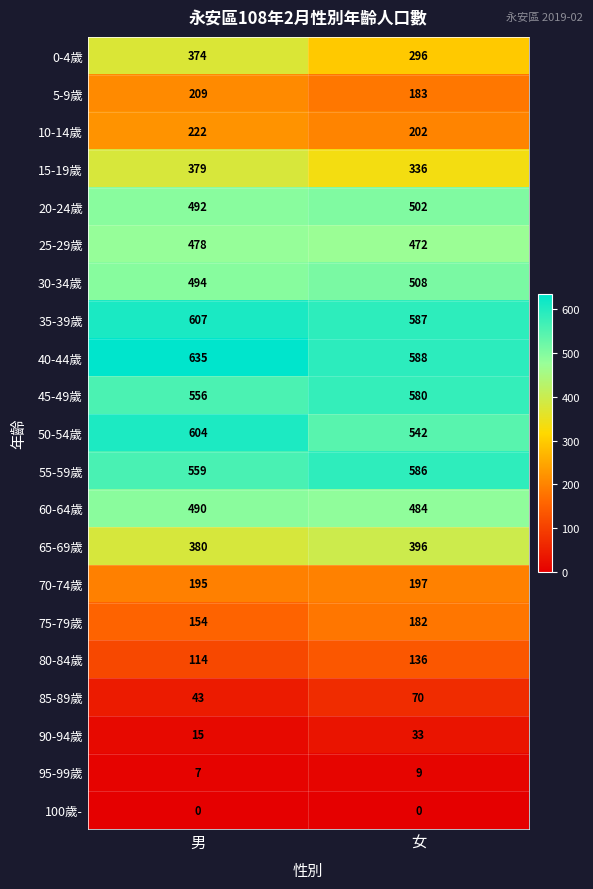

Rank the series by their maximum value, from highest to lowest.

40-44歲, 35-39歲, 50-54歲, 55-59歲, 45-49歲, 30-34歲, 20-24歲, 60-64歲, 25-29歲, 65-69歲, 15-19歲, 0-4歲, 10-14歲, 5-9歲, 70-74歲, 75-79歲, 80-84歲, 85-89歲, 90-94歲, 95-99歲, 100歲-